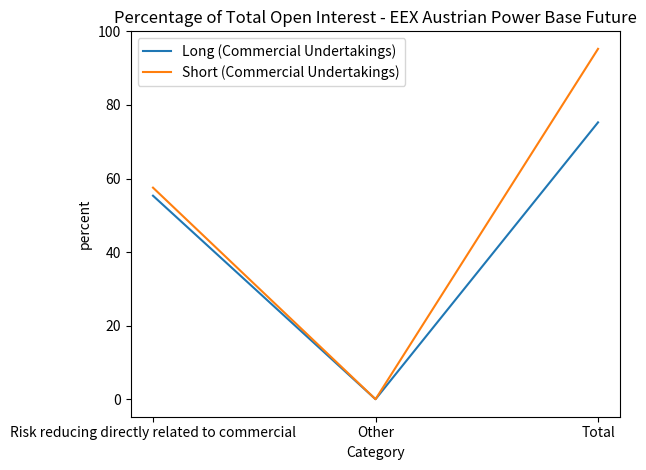

True or false: Long (Commercial Undertakings) has a value of 75.3 at Total.

True